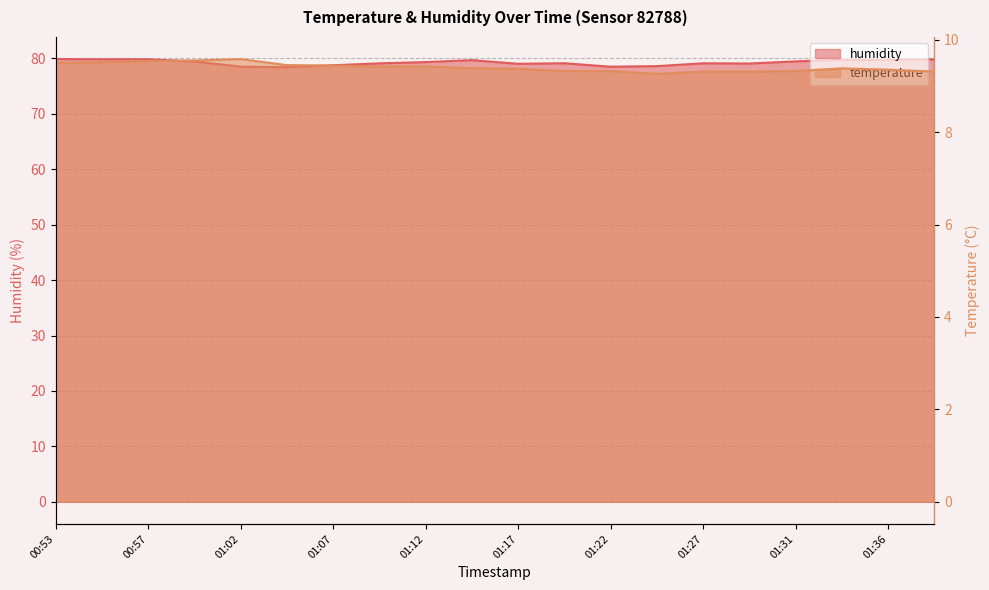

The humidity series shows 112.6 at 01:14. True or false?

False